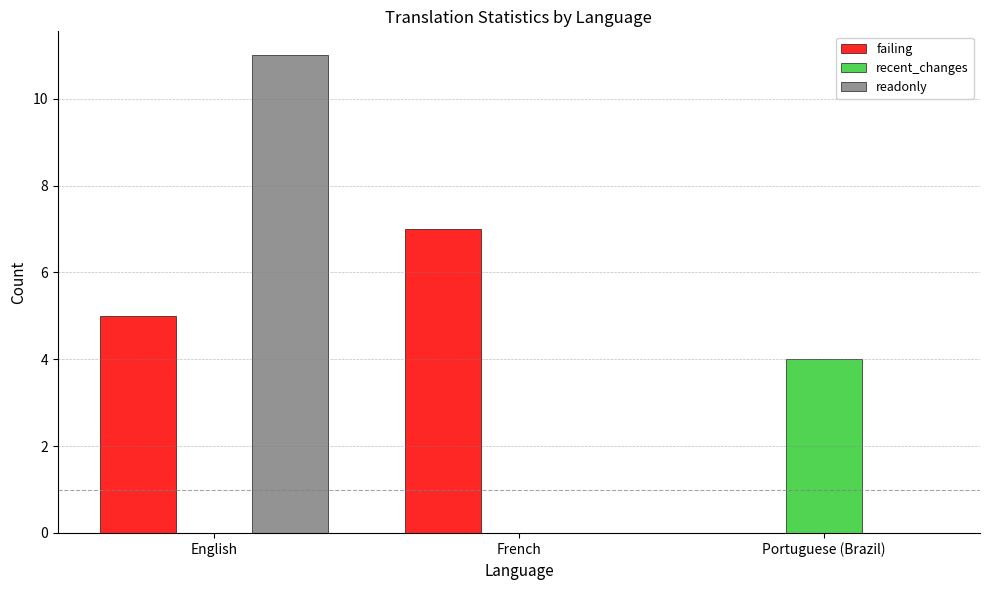

Which series has the largest range (max minus min)?

readonly